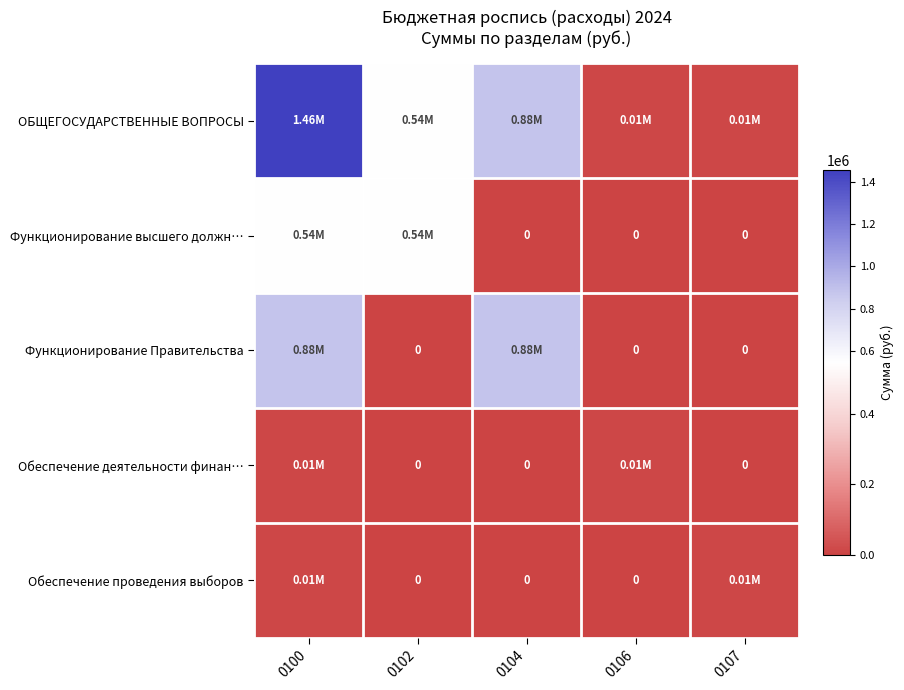

What is the total value across all series at 0100?

2904566